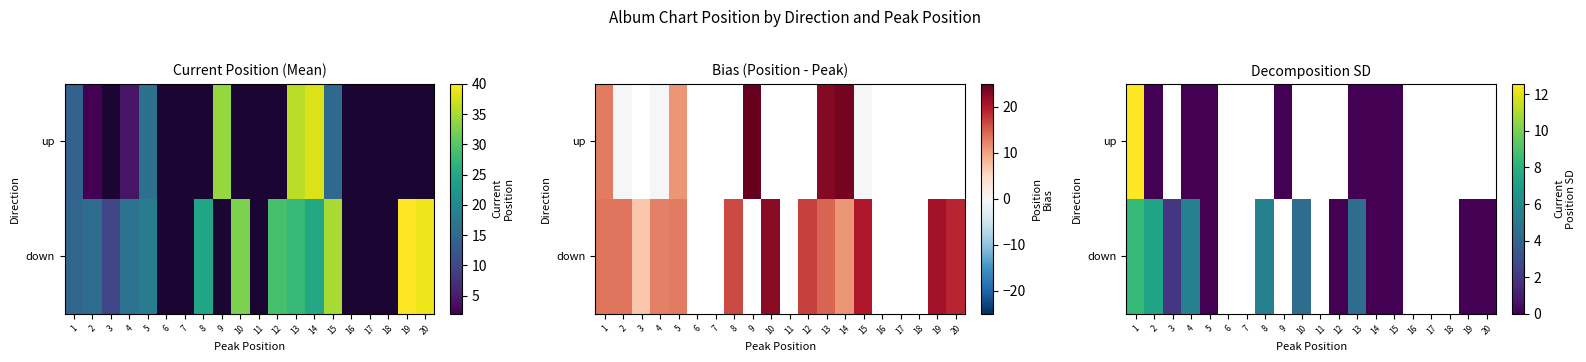

Which category has the highest value in the down series?

1